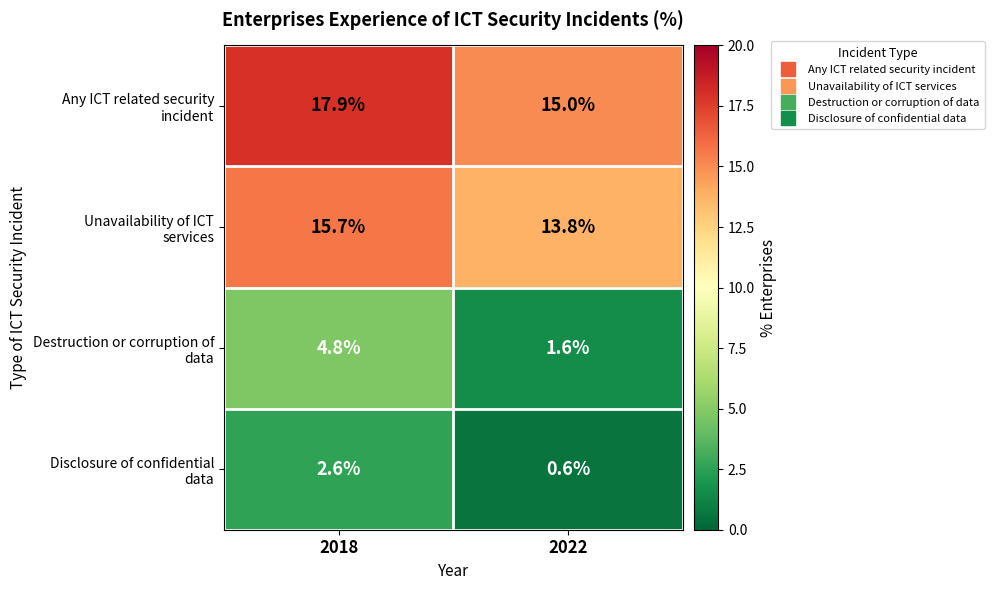

What is the total value across all series at 2018?

41.0